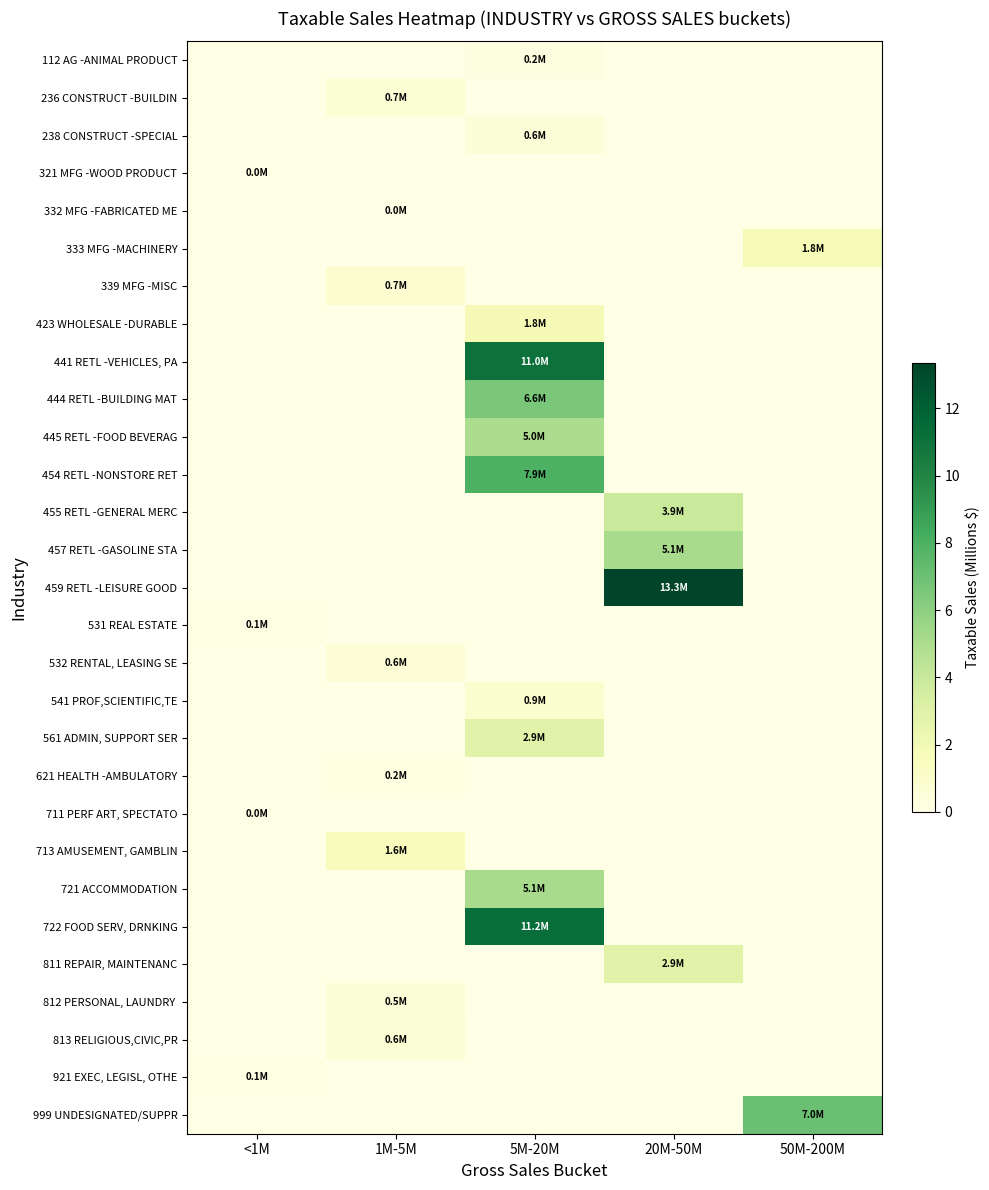

Rank the series at 20M-50M from lowest to highest value.

112 AG -ANIMAL PRODUCT, 236 CONSTRUCT -BUILDIN, 238 CONSTRUCT -SPECIAL, 321 MFG -WOOD PRODUCT, 332 MFG -FABRICATED ME, 333 MFG -MACHINERY, 339 MFG -MISC, 423 WHOLESALE -DURABLE, 441 RETL -VEHICLES, PA, 444 RETL -BUILDING MAT, 445 RETL -FOOD BEVERAG, 454 RETL -NONSTORE RET, 531 REAL ESTATE, 532 RENTAL, LEASING SE, 541 PROF,SCIENTIFIC,TE, 561 ADMIN, SUPPORT SER, 621 HEALTH -AMBULATORY, 711 PERF ART, SPECTATO, 713 AMUSEMENT, GAMBLIN, 721 ACCOMMODATION, 722 FOOD SERV, DRNKING, 812 PERSONAL, LAUNDRY, 813 RELIGIOUS,CIVIC,PR, 921 EXEC, LEGISL, OTHE, 999 UNDESIGNATED/SUPPR, 811 REPAIR, MAINTENANC, 455 RETL -GENERAL MERC, 457 RETL -GASOLINE STA, 459 RETL -LEISURE GOOD